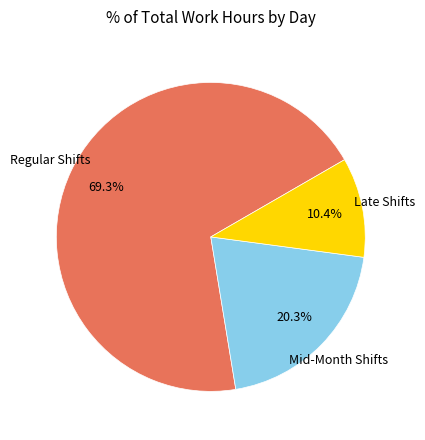

Count the number of slices in the pie.

3